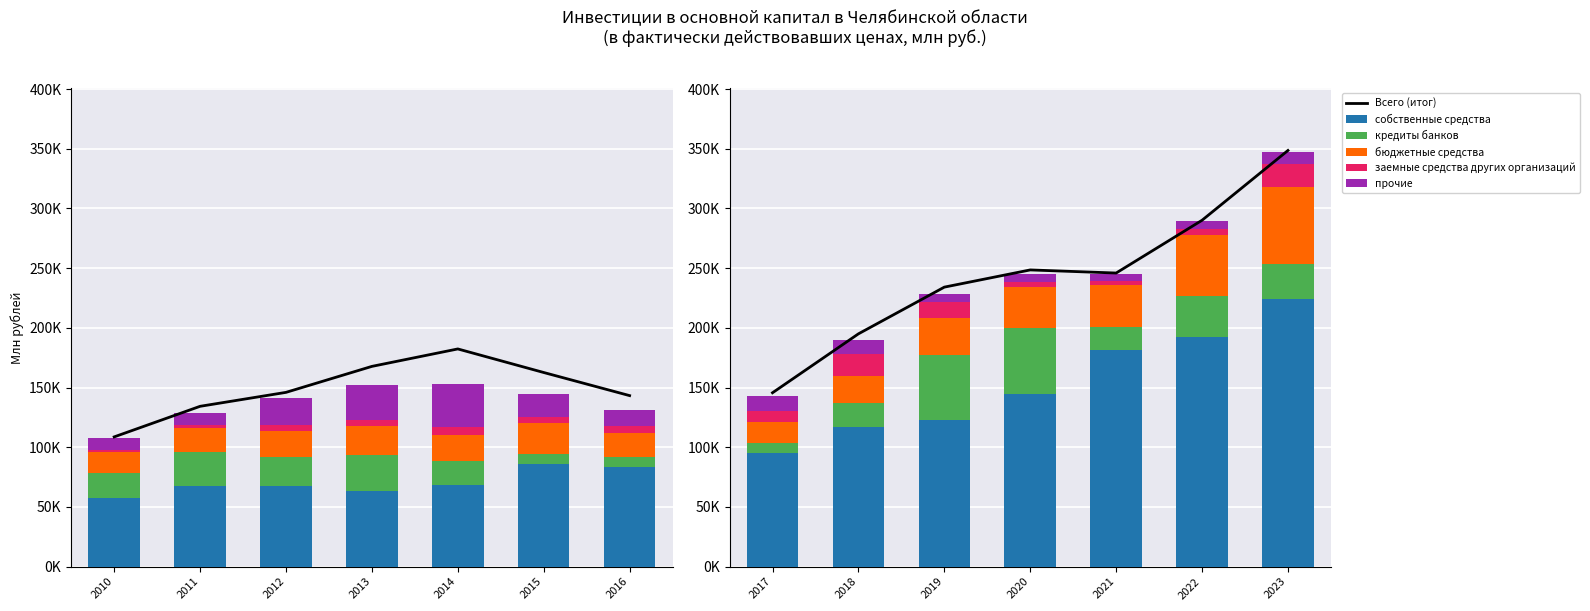

What is the difference between the second highest and minimum values in the бюджетные средства series?

33824.8